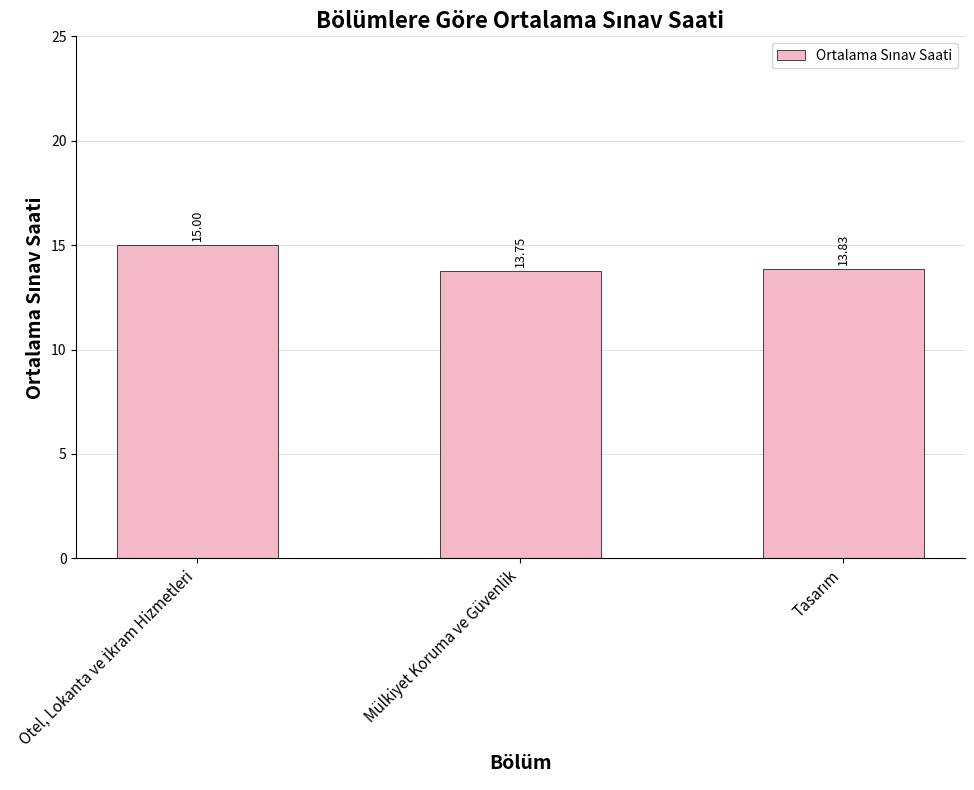

Which category has the lowest value across all series?

Mülkiyet Koruma ve Güvenlik